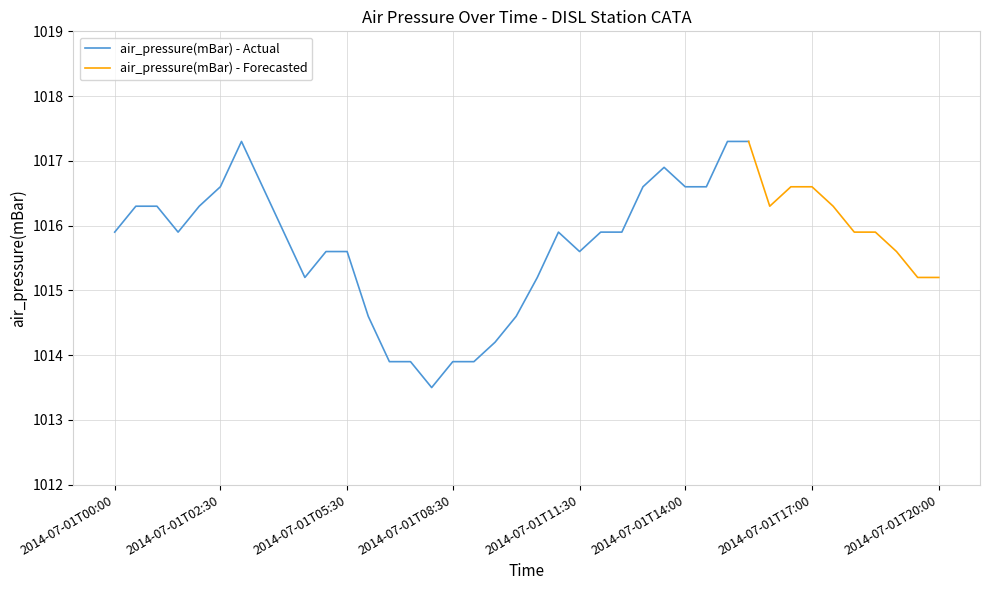

At which category does the data reach its first local valley?

2014-07-01T01:30